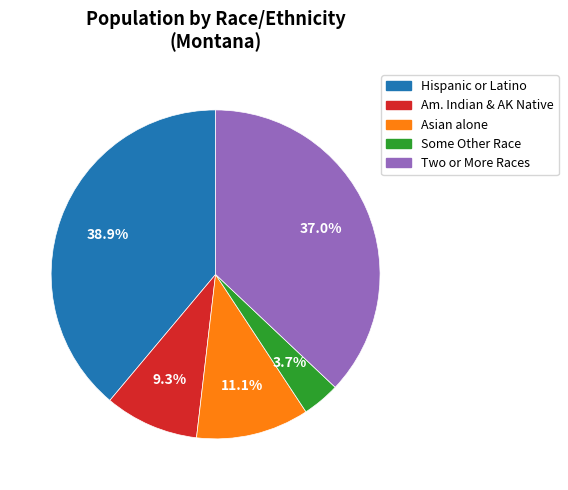

To the nearest percent, what is the average slice percentage?

20%